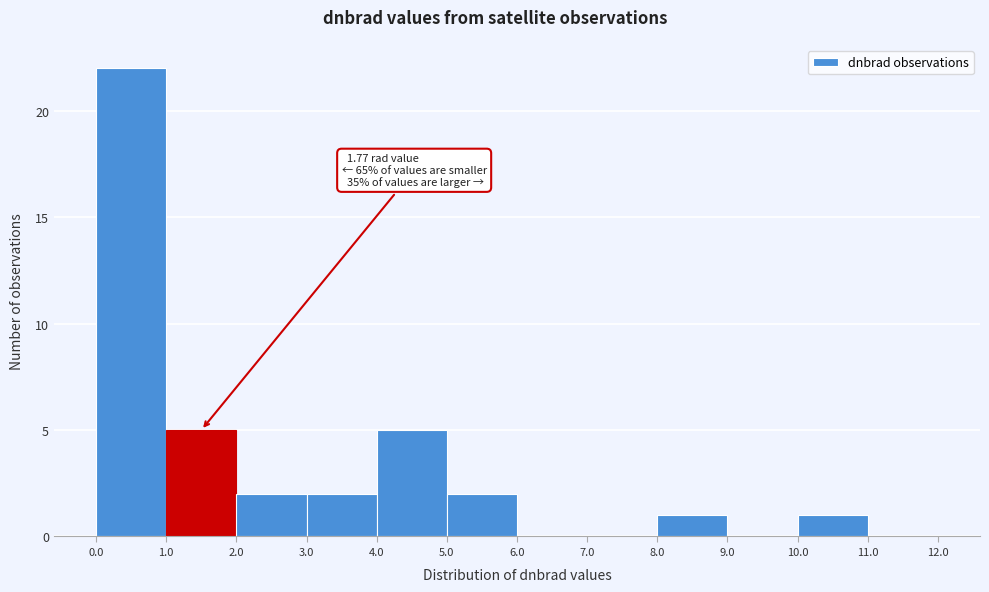

Over which range of the x-axis is the bar tallest?

0.0 to 1.0